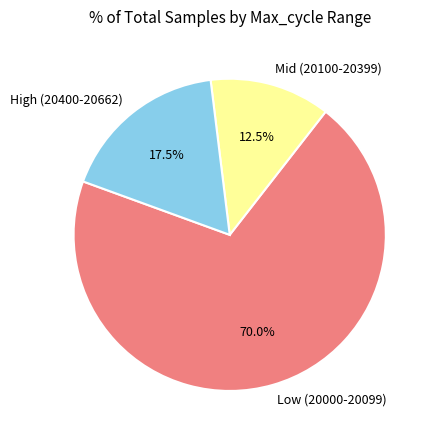

What is the smallest slice in the pie chart?

Mid (20100-20399)